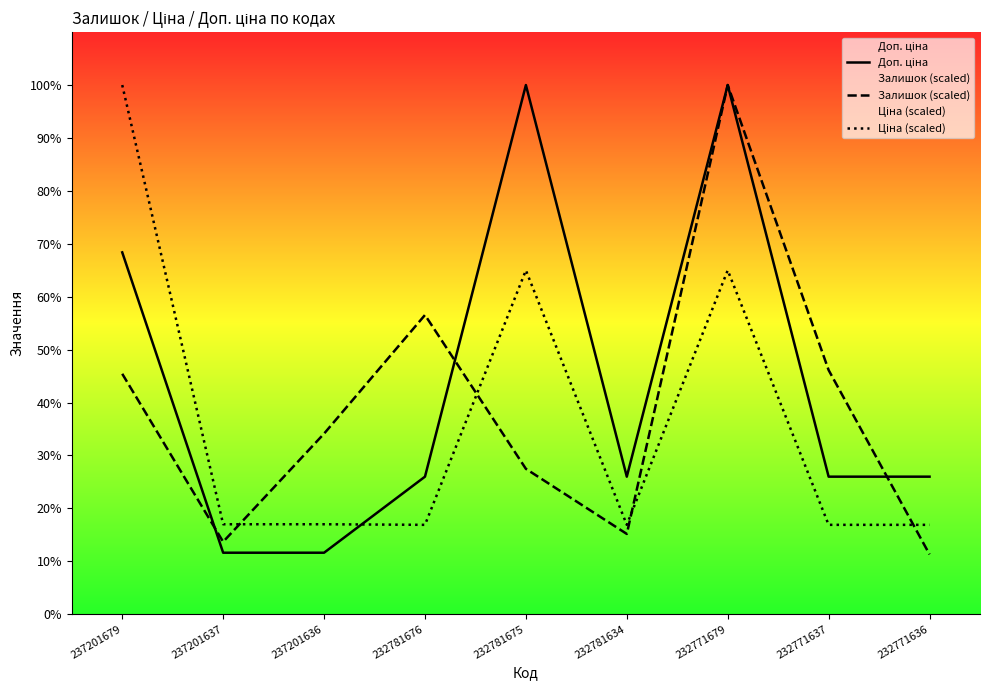

How many lines are shown in the chart?

3